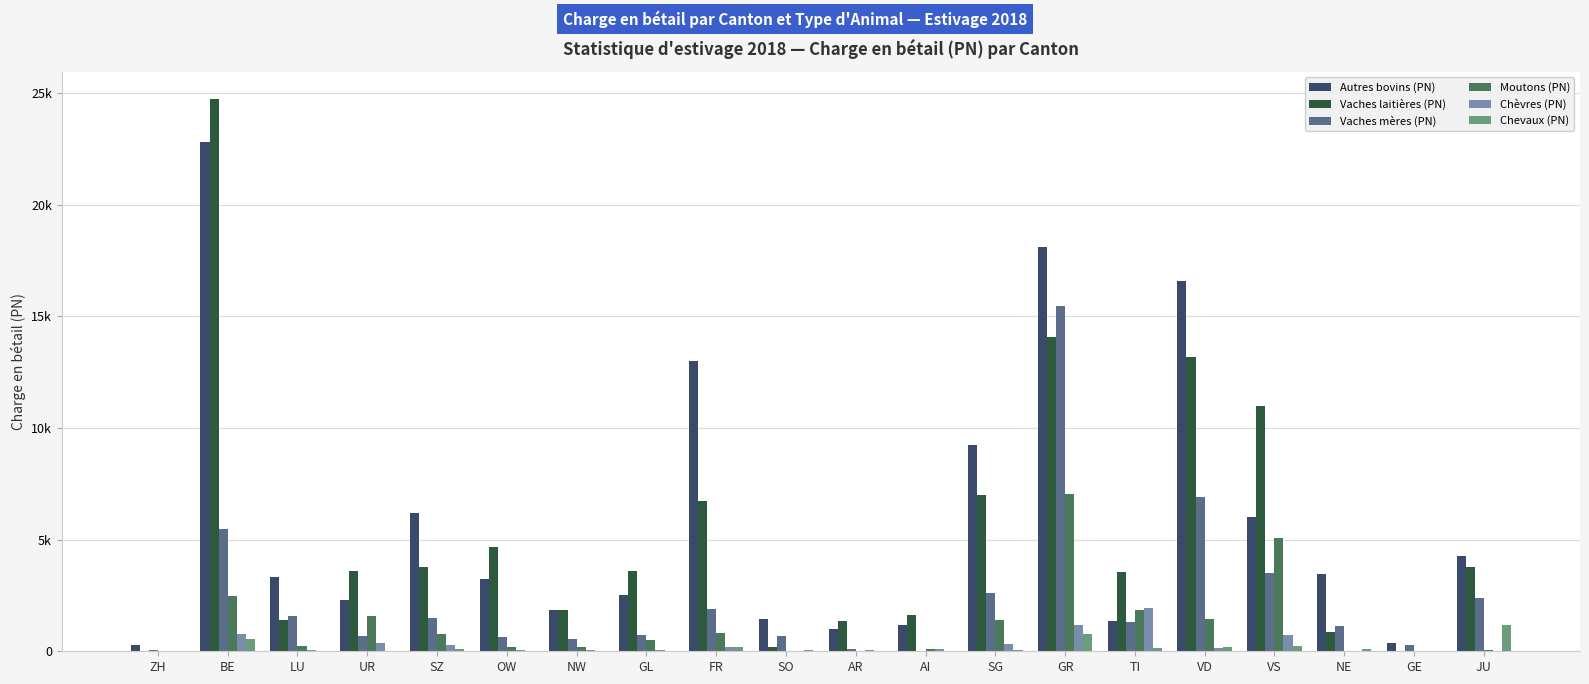

What are all the series names shown in the legend?

Autres bovins (PN), Vaches laitières (PN), Vaches mères (PN), Moutons (PN), Chèvres (PN), Chevaux (PN)